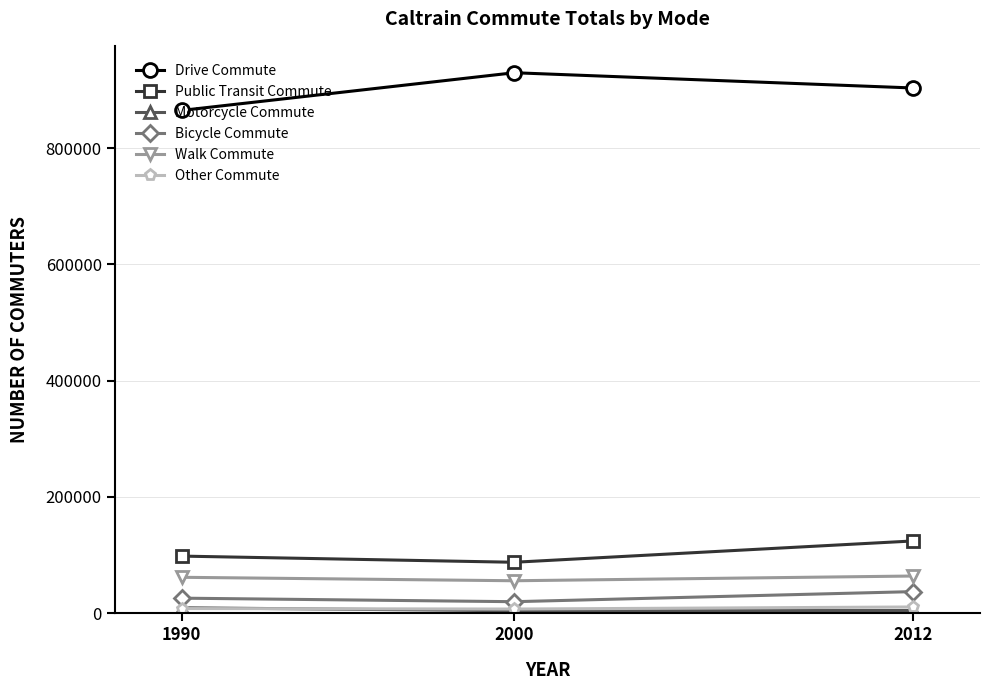

How many data points in Public Transit Commute are above 98116?

2